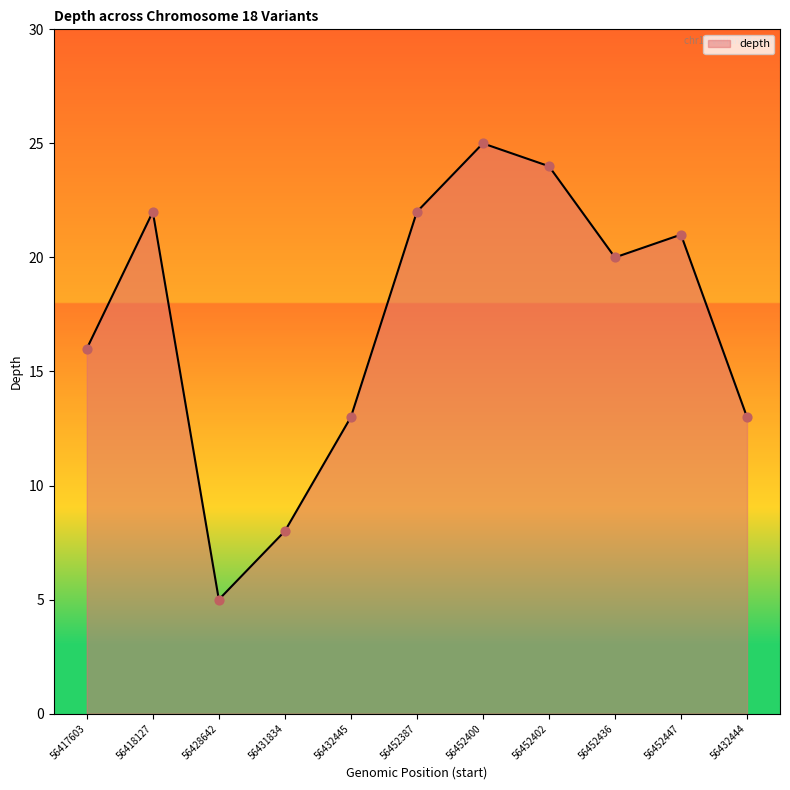

Which has a higher value, 56452447 or 56432445?

56452447